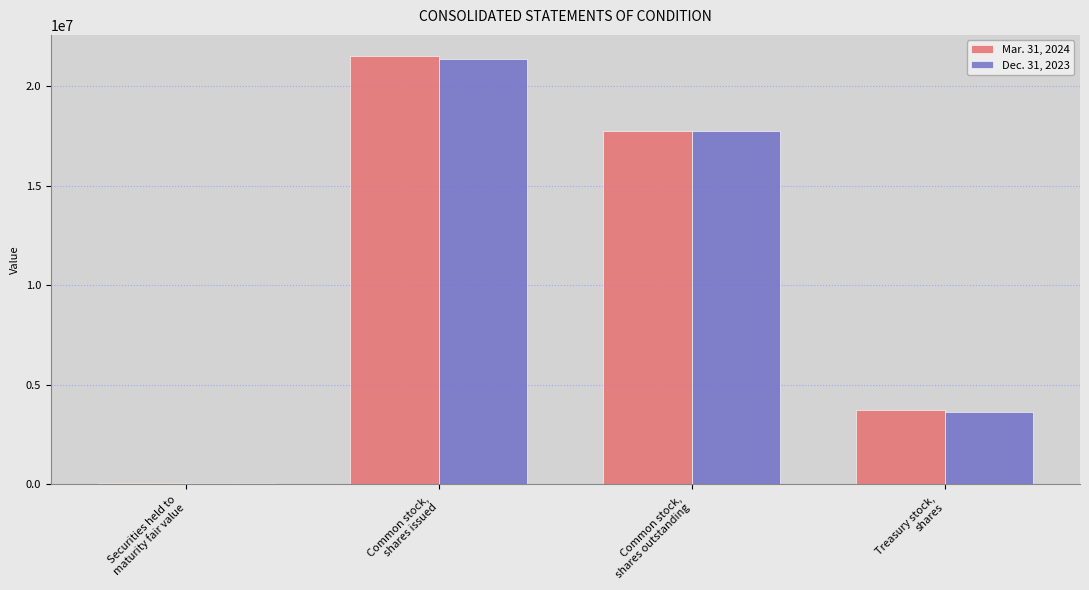

What is the label of the 2nd bar from the right?

Common stock,
shares outstanding